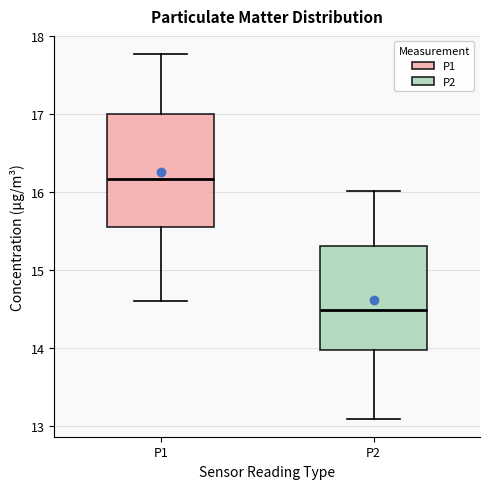

Where does the median line of the box for P2 sit on the y-axis? The values are not printed on the chart, so give them approximately, as read against the axis.

14.5